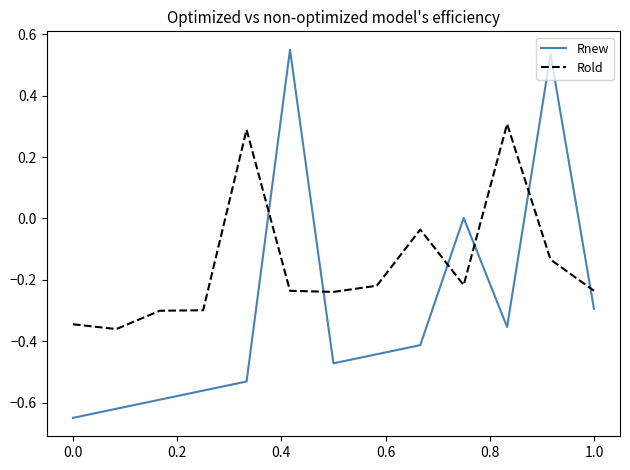

Which series has the largest total across all categories?

Rold